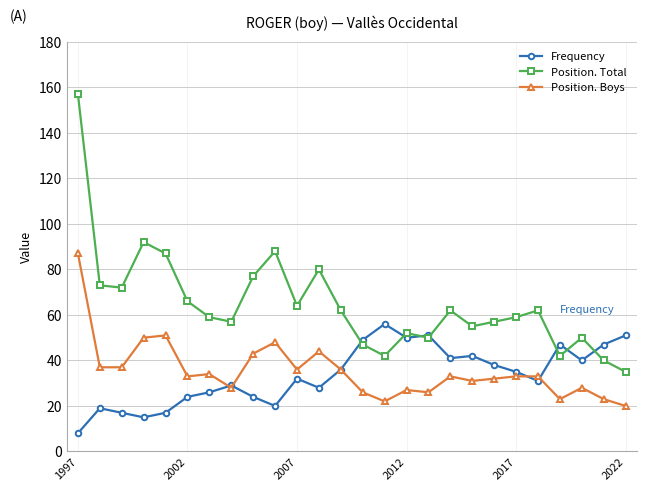

Which series has the largest total across all categories?

Position. Total